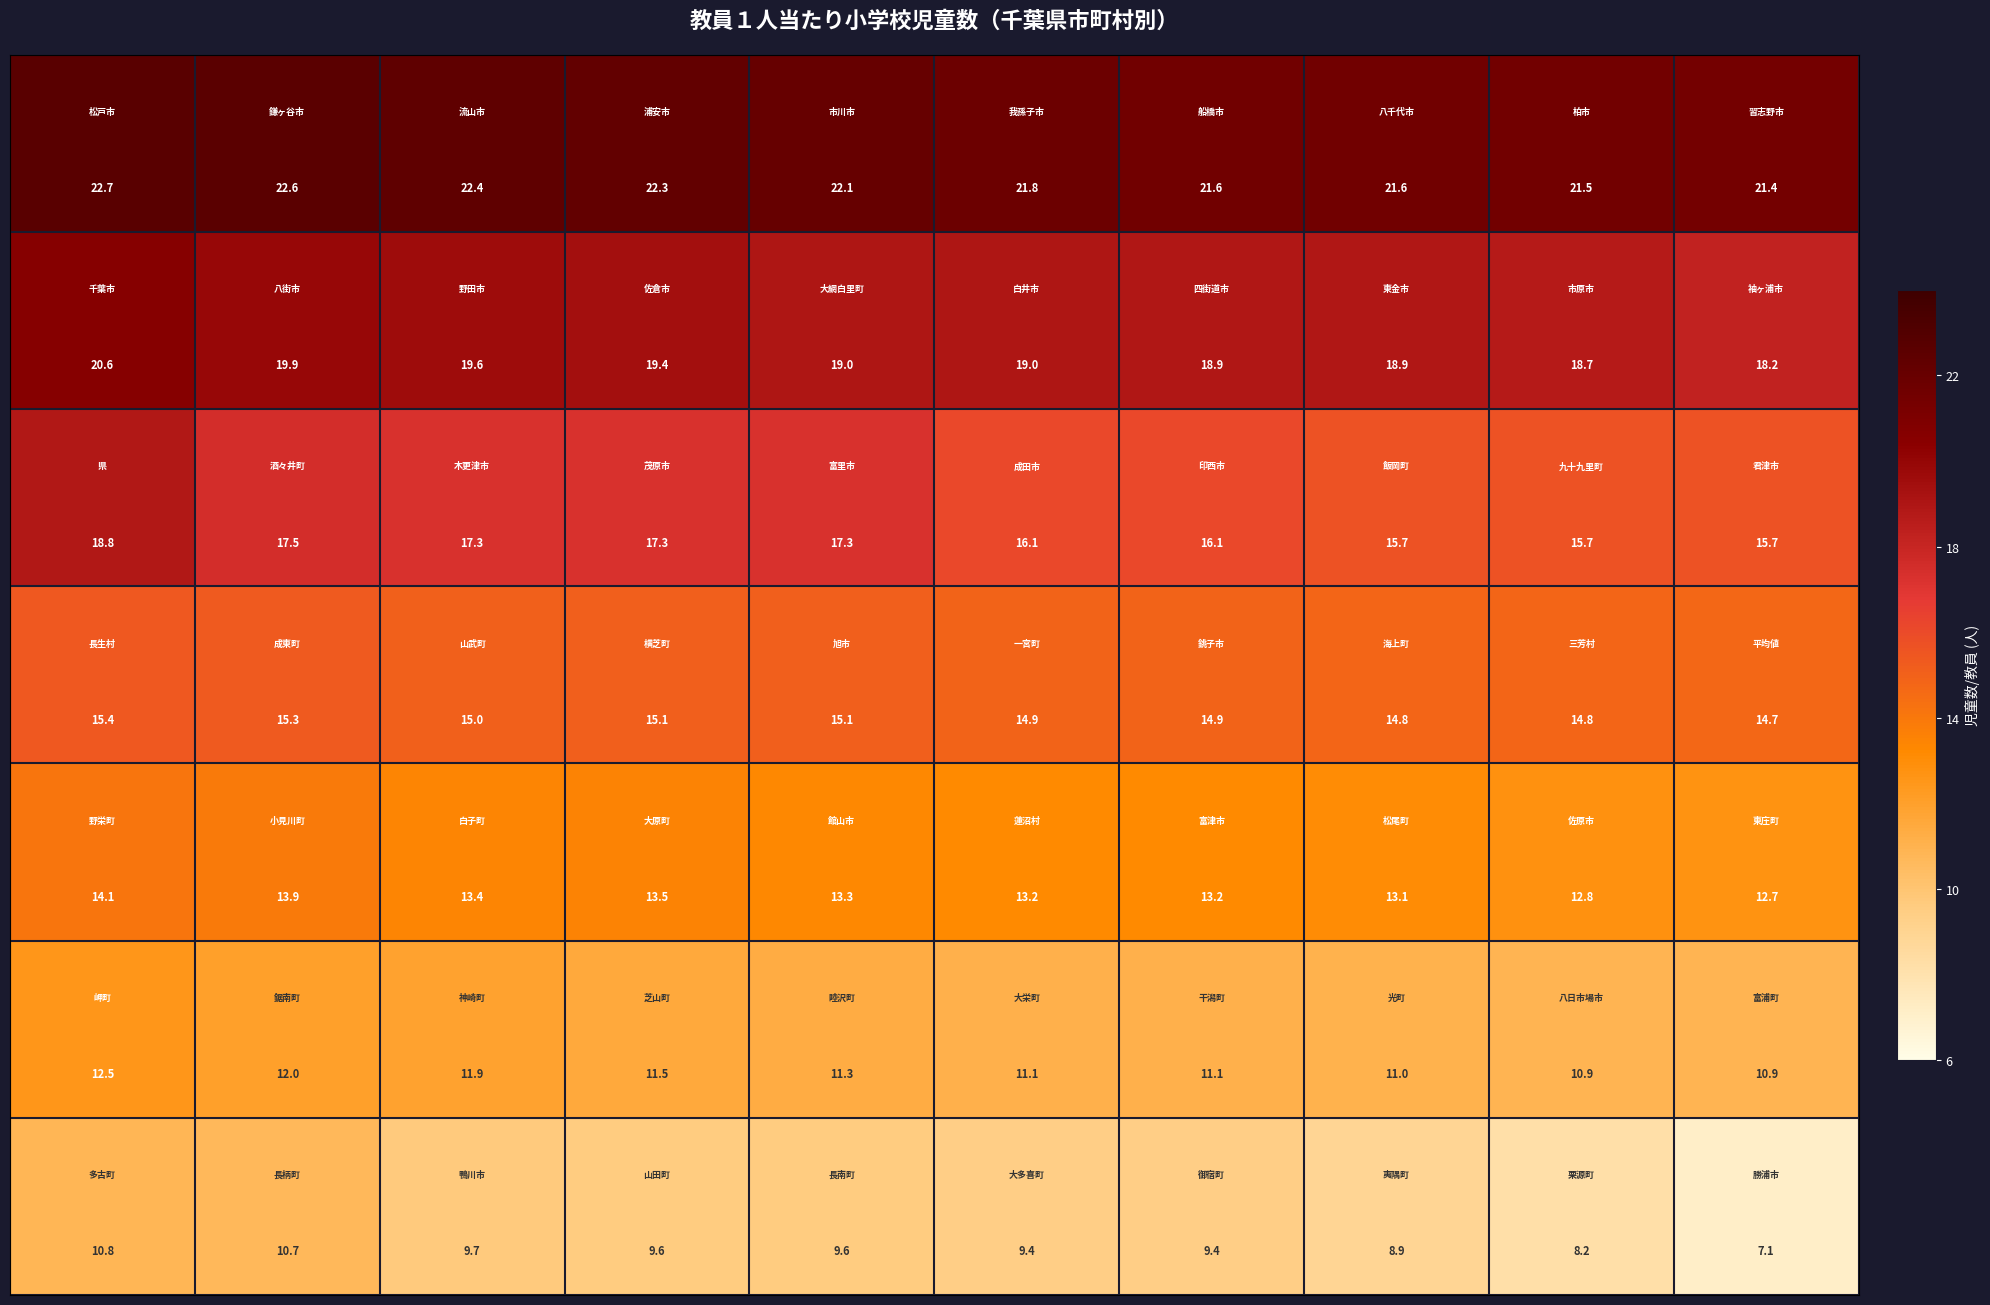

At how many categories does at least one series exceed 18?

10